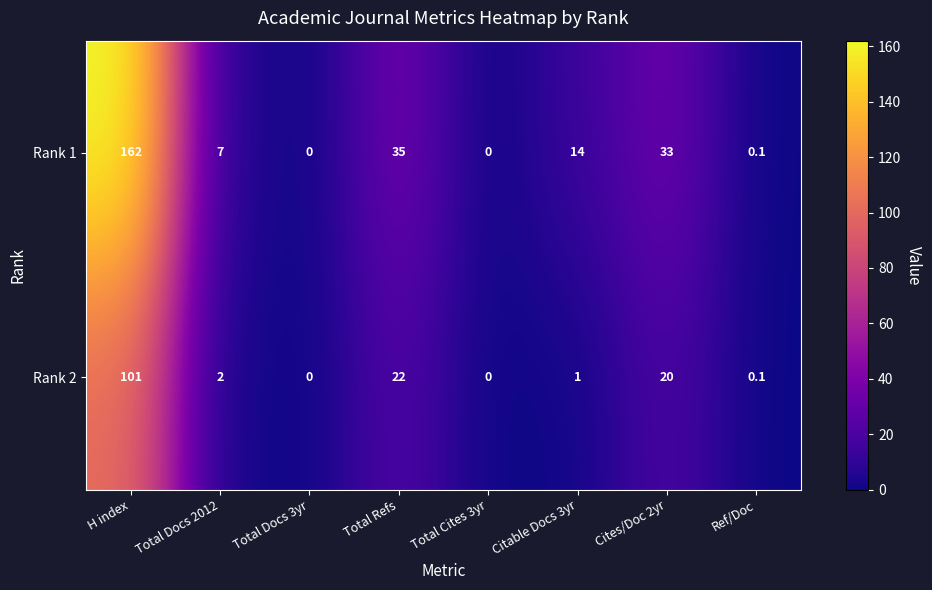

Is it true that Rank 2 equals -39.4 at Total Docs 3yr?

False